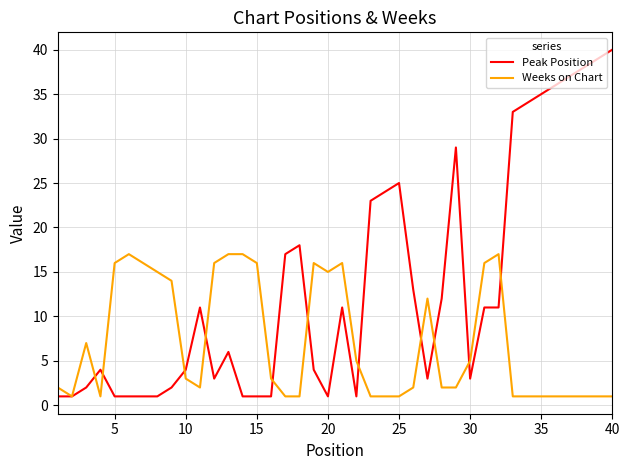

Which series has the largest total across all categories?

Peak Position